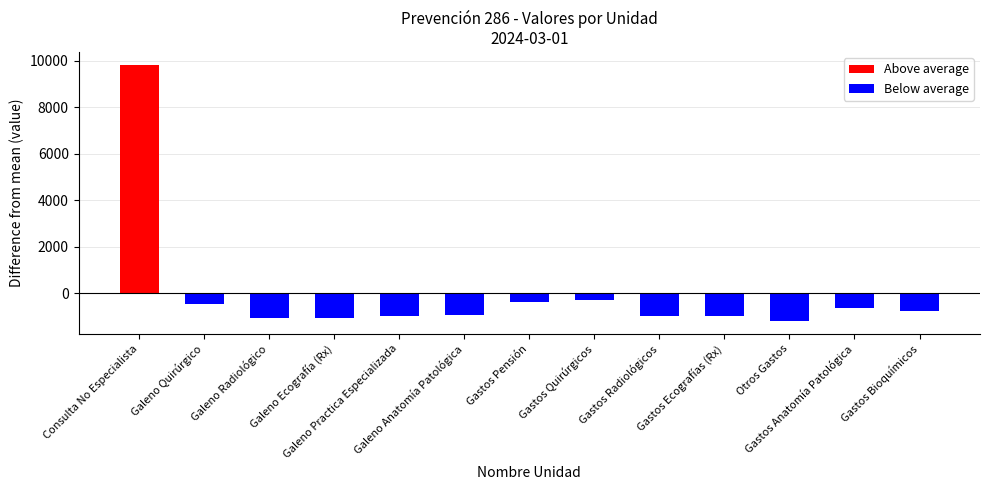

The value at Gastos Quirúrgicos is 1079.5. True or false?

True